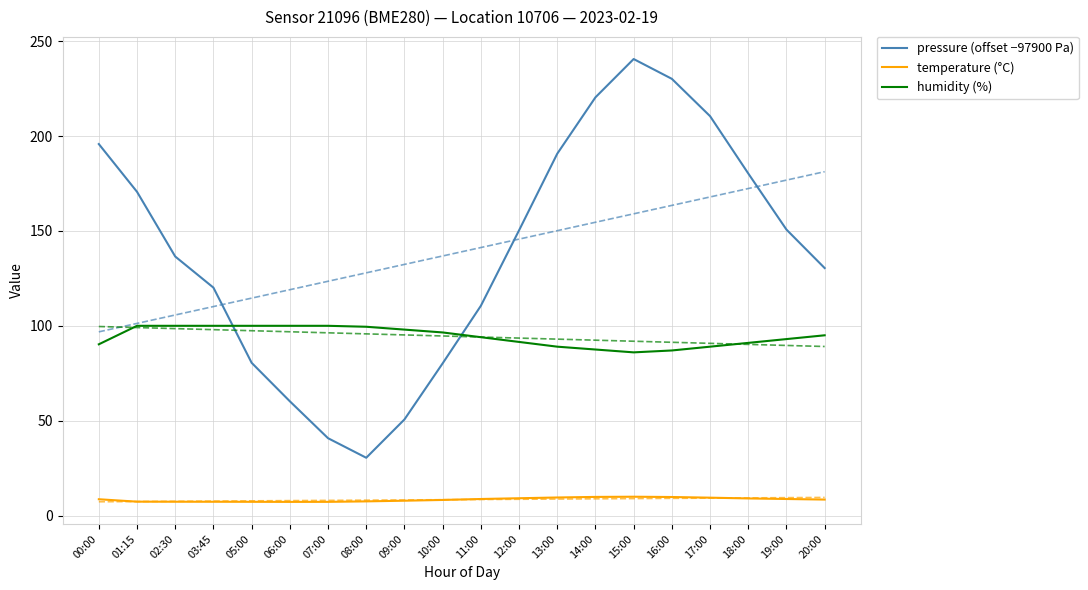

Count the number of categories in the chart.

20